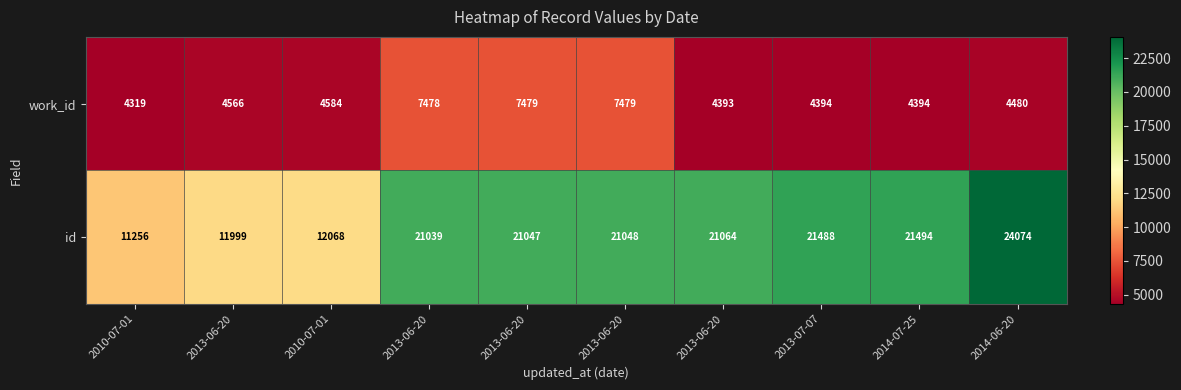

How many series are shown in this chart?

2